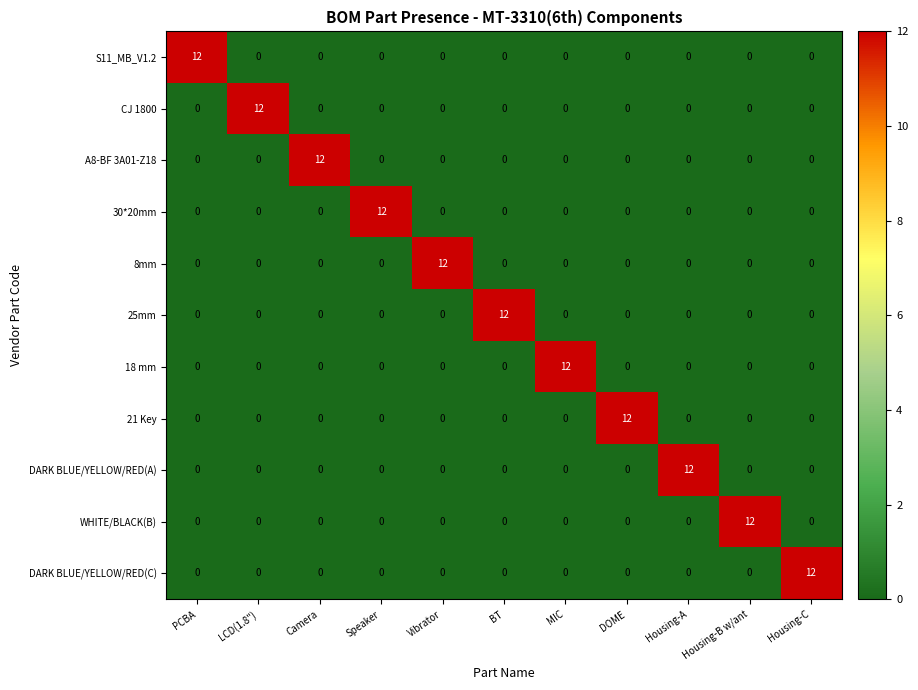

Count the number of data series in this chart.

11